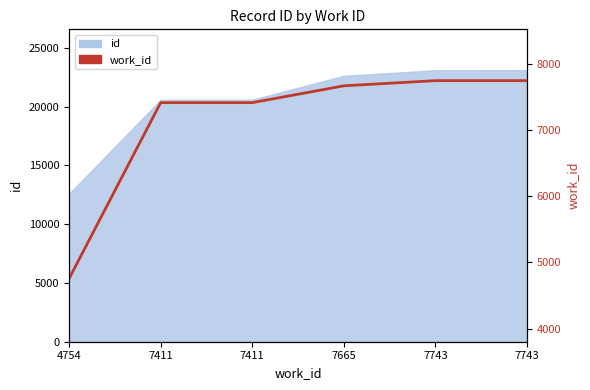

How many data points are less than 7665?

3